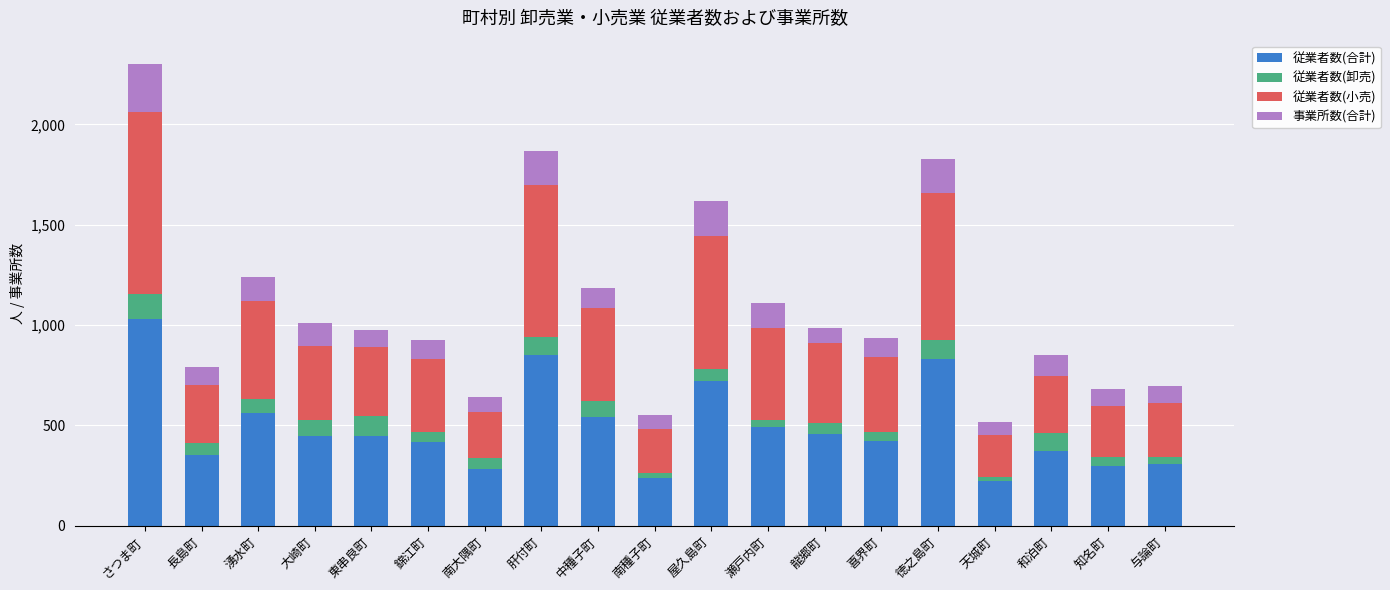

Is it true that 従業者数(合計) equals 1180 at 徳之島町?

False